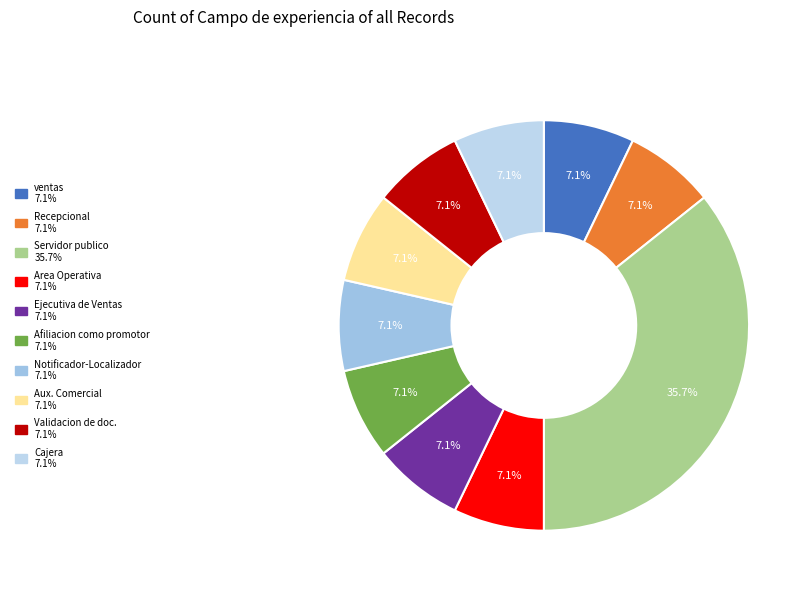

What is the largest slice in the pie chart?

Servidor publico